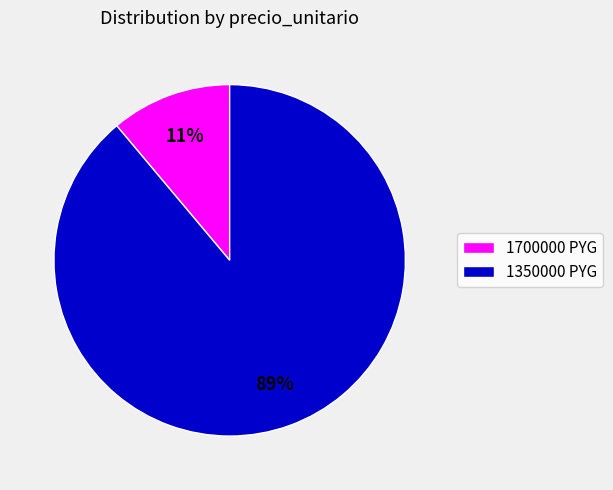

Between 1700000 PYG and 1350000 PYG, which is larger?

1350000 PYG